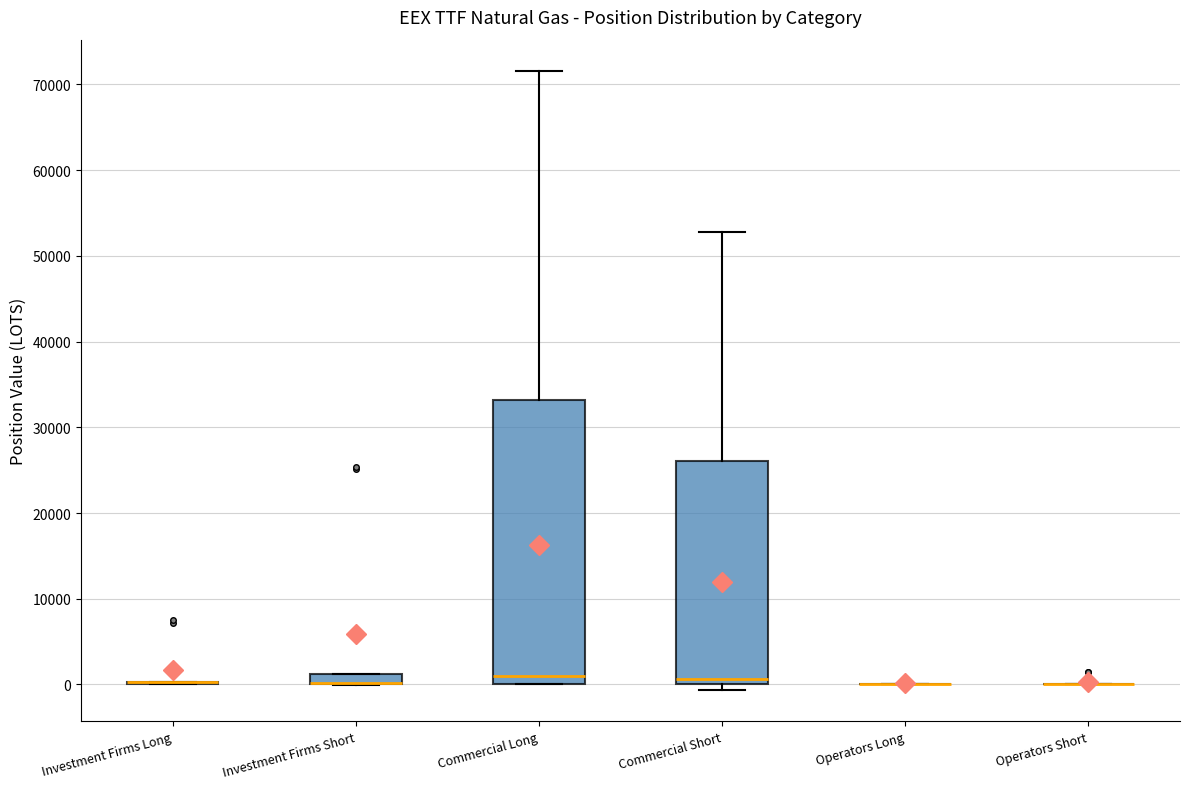

Comparing the boxes themselves (not the whiskers), which one is the tallest?

Commercial Long